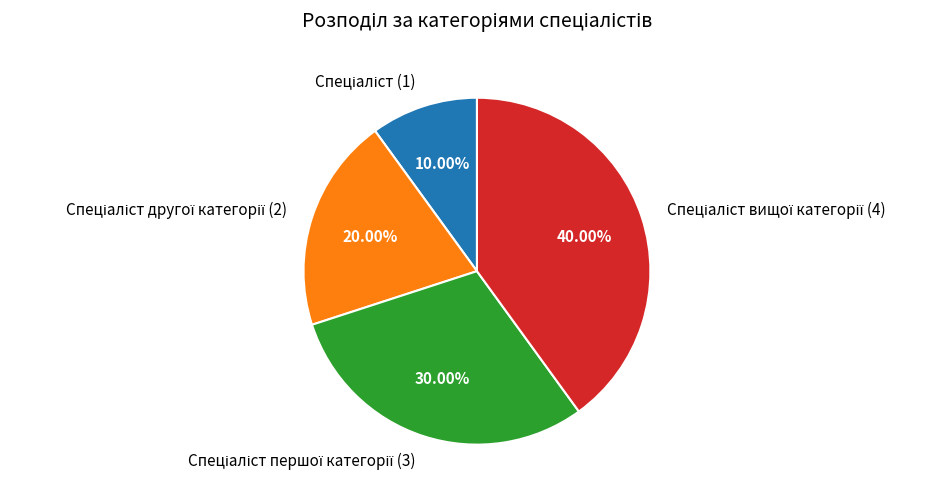

Is there a majority slice in this chart?

No